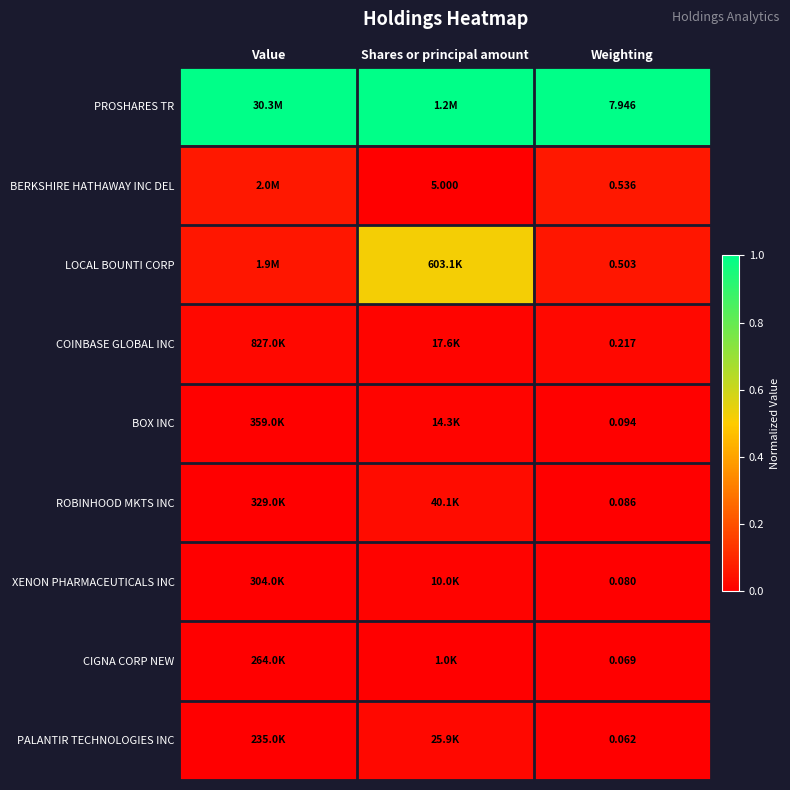

At Weighting, list the series in order from largest to smallest.

PROSHARES TR, BERKSHIRE HATHAWAY INC DEL, LOCAL BOUNTI CORP, COINBASE GLOBAL INC, BOX INC, ROBINHOOD MKTS INC, XENON PHARMACEUTICALS INC, CIGNA CORP NEW, PALANTIR TECHNOLOGIES INC